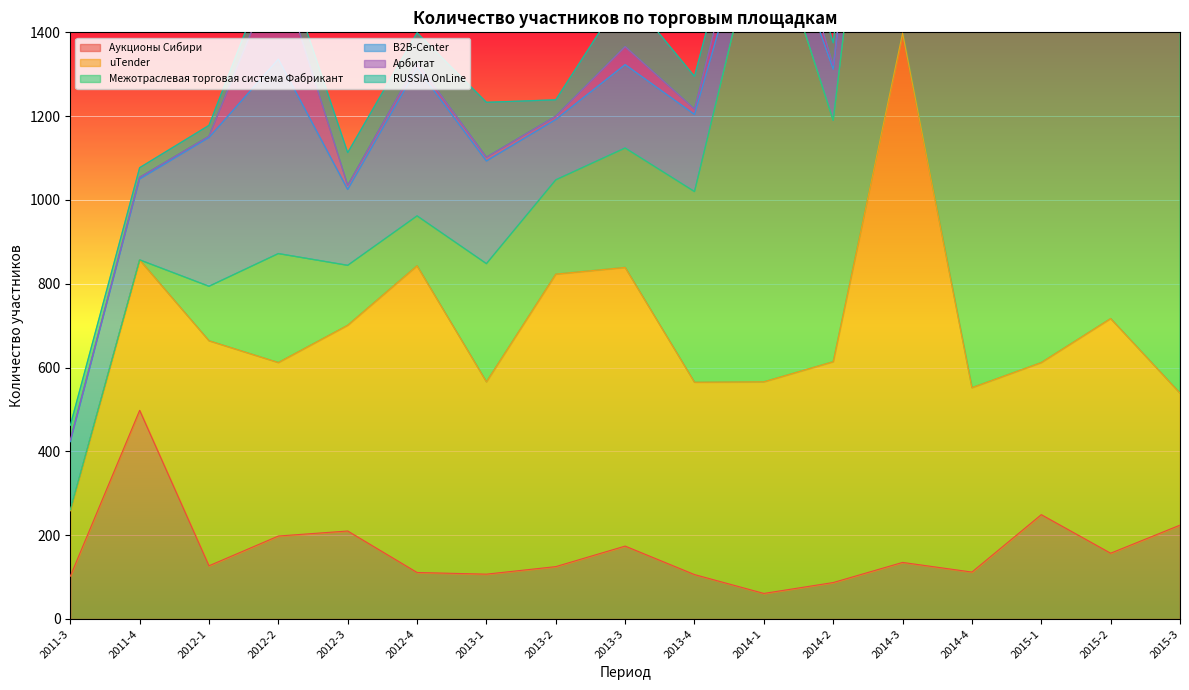

At which category is the sum across all series the highest?

2014-3